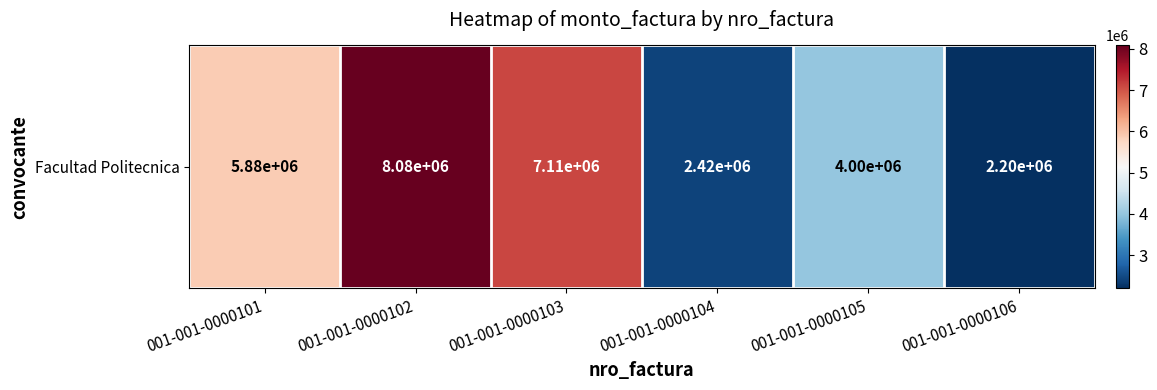

The value at 001-001-0000102 is 8079000. True or false?

True